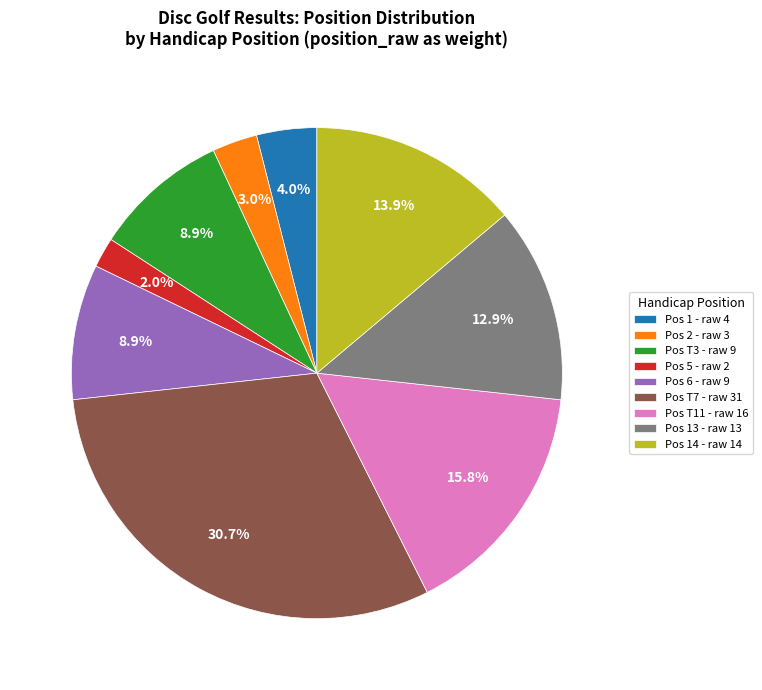

To the nearest percent, what is the average slice percentage?

11%